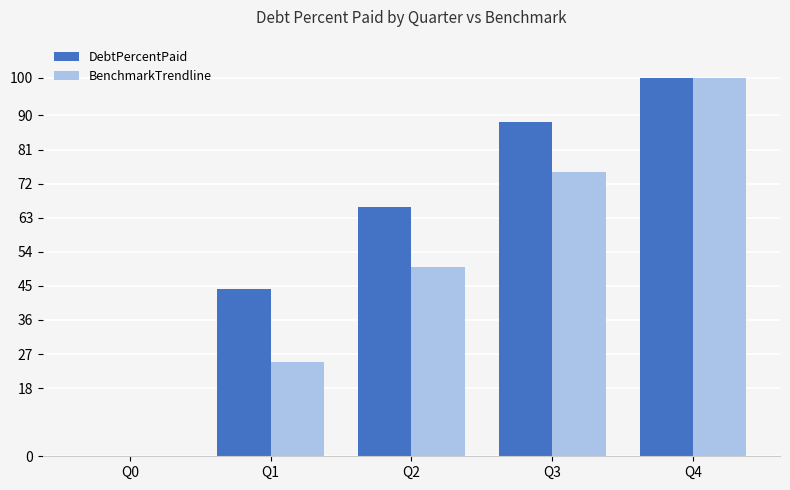

What is the total value across all series at Q4?

200.0